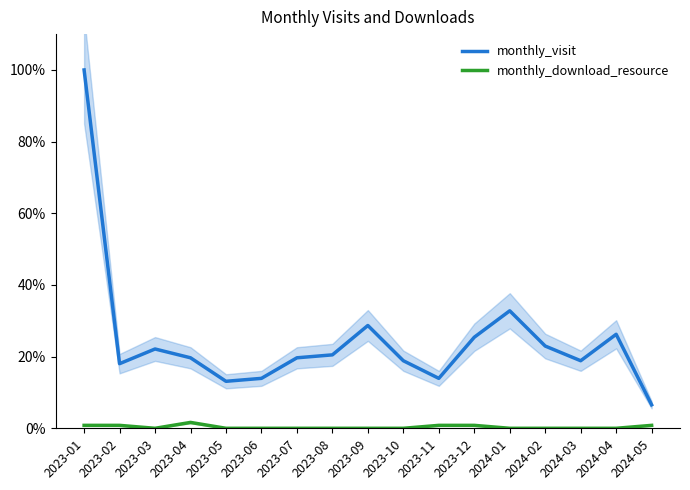

List the labels in order of monthly_download_resource value, smallest first.

2023-03, 2023-05, 2023-06, 2023-07, 2023-08, 2023-09, 2023-10, 2024-01, 2024-02, 2024-03, 2024-04, 2023-01, 2023-02, 2023-11, 2023-12, 2024-05, 2023-04